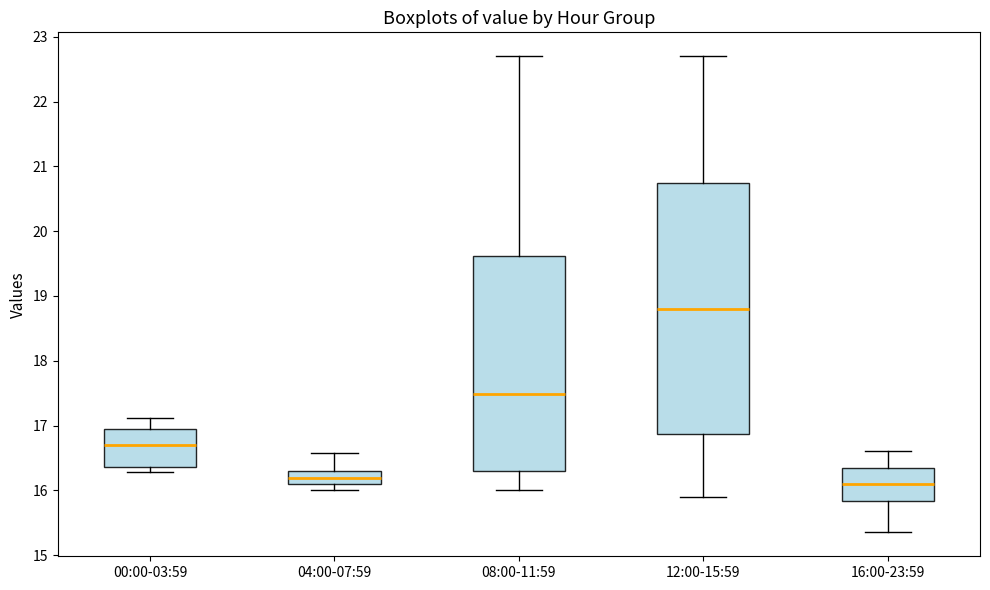

Reading left to right, read every box against the y-axis: the position of its median line, the range the box covers, and the ends of its whiskers. The values are not printed on the chart, so give them approximately, as read against the axis.

00:00-03:59: median 16.7, box 16.4 to 16.9, whiskers 16.3 to 17.1
04:00-07:59: median 16.2, box 16.1 to 16.3, whiskers 16.0 to 16.6
08:00-11:59: median 17.5, box 16.3 to 19.6, whiskers 16.0 to 22.7
12:00-15:59: median 18.8, box 16.9 to 20.8, whiskers 15.9 to 22.7
16:00-23:59: median 16.1, box 15.8 to 16.4, whiskers 15.4 to 16.6